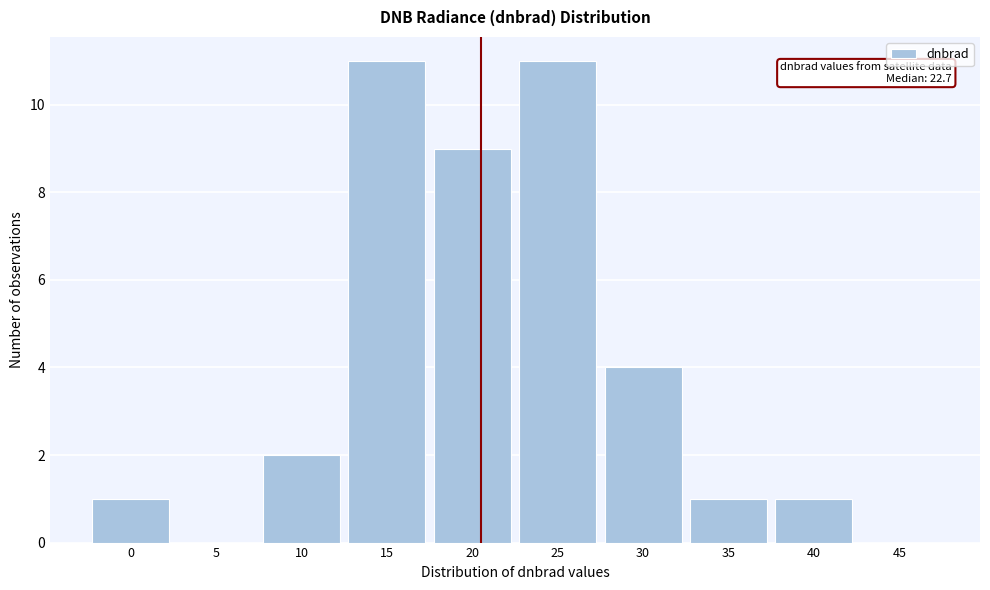

Reading left to right, transcribe all the data shown in this chart.

0=1	5=0	10=2	15=11	20=9	25=11	30=4	35=1	40=1	45=0